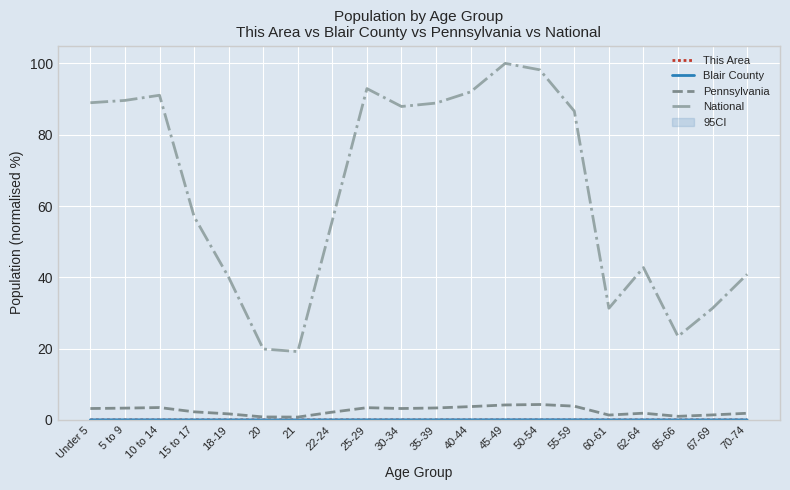

In This Area, how many points are lower than both neighbors (excluding endpoints)?

5